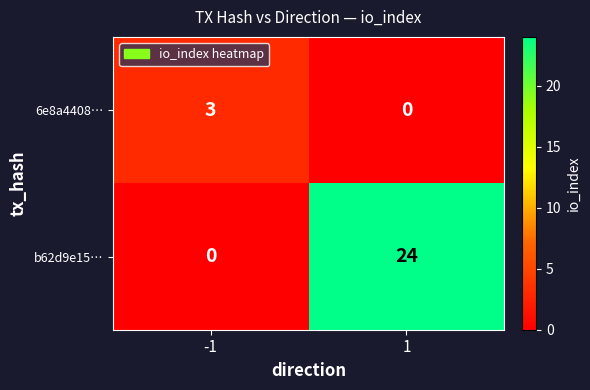

What is the sum of all 6e8a4408… values?

3